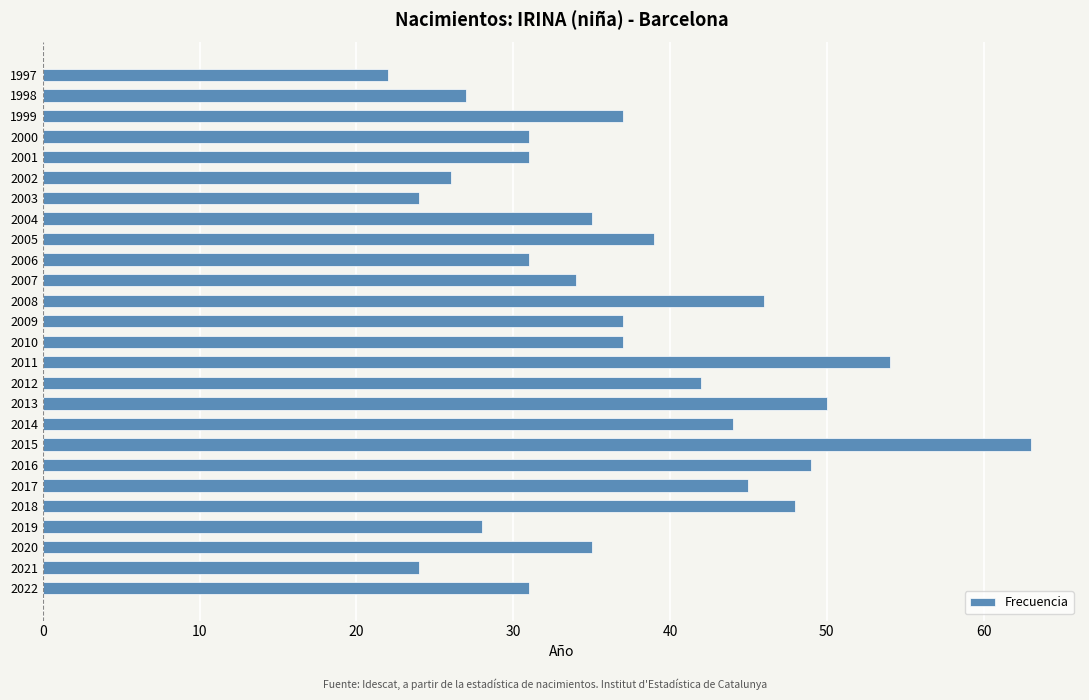

What is the minimum value shown in the chart?

22